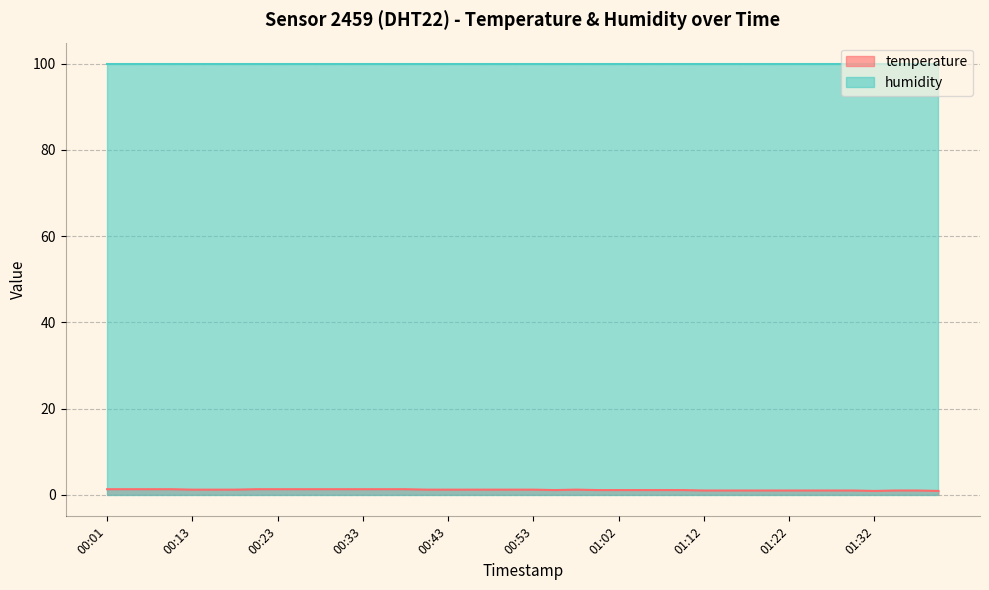

What is the difference between the maximum and minimum values?

0.4